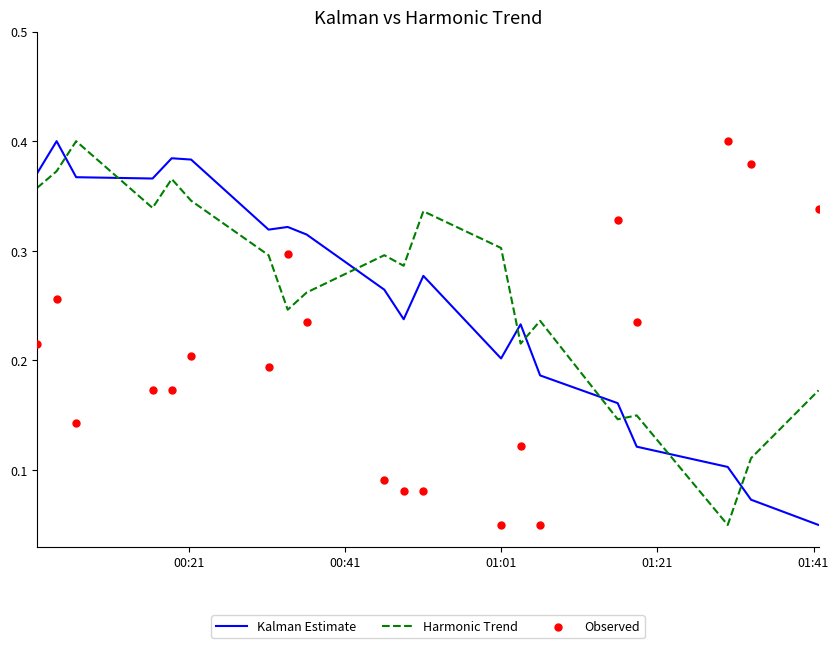

How many times do Harmonic Trend and Kalman Estimate cross each other?

9